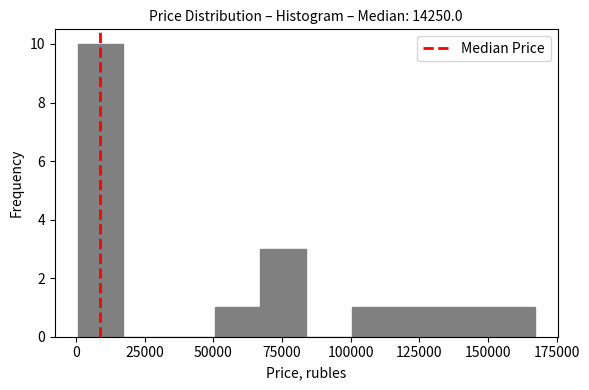

Around what value on the x-axis is the tallest bar? Give the approximate position of its centre, as read against the axis.

10000